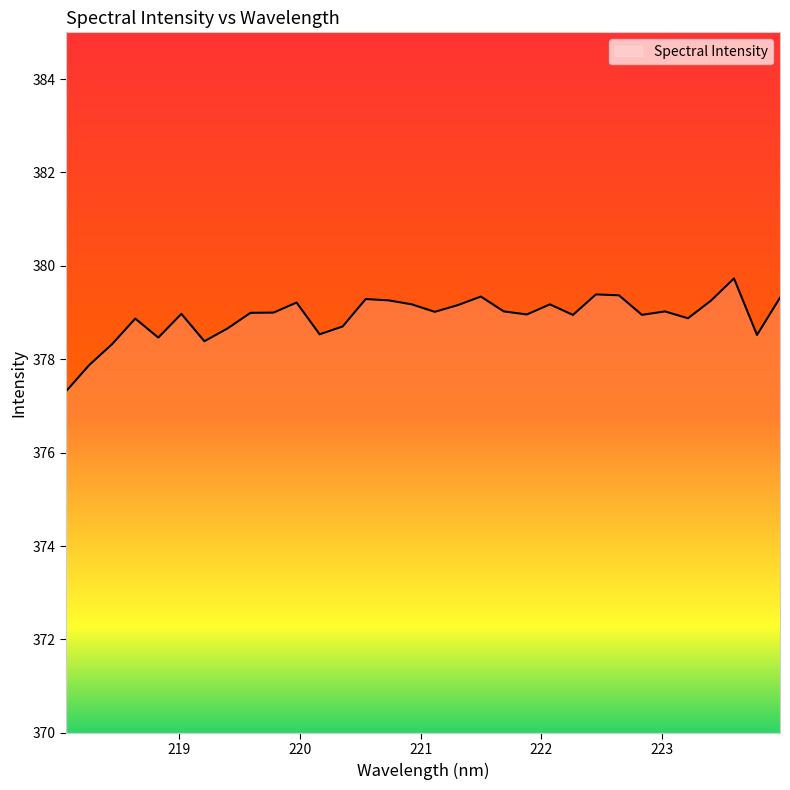

How many lines are shown in the chart?

1